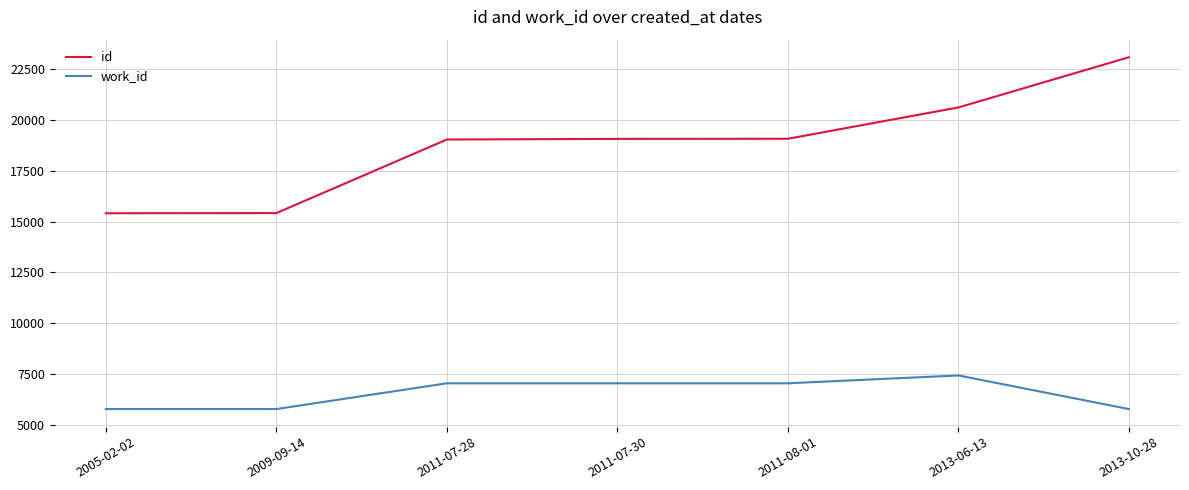

Which series has the largest range (max minus min)?

id